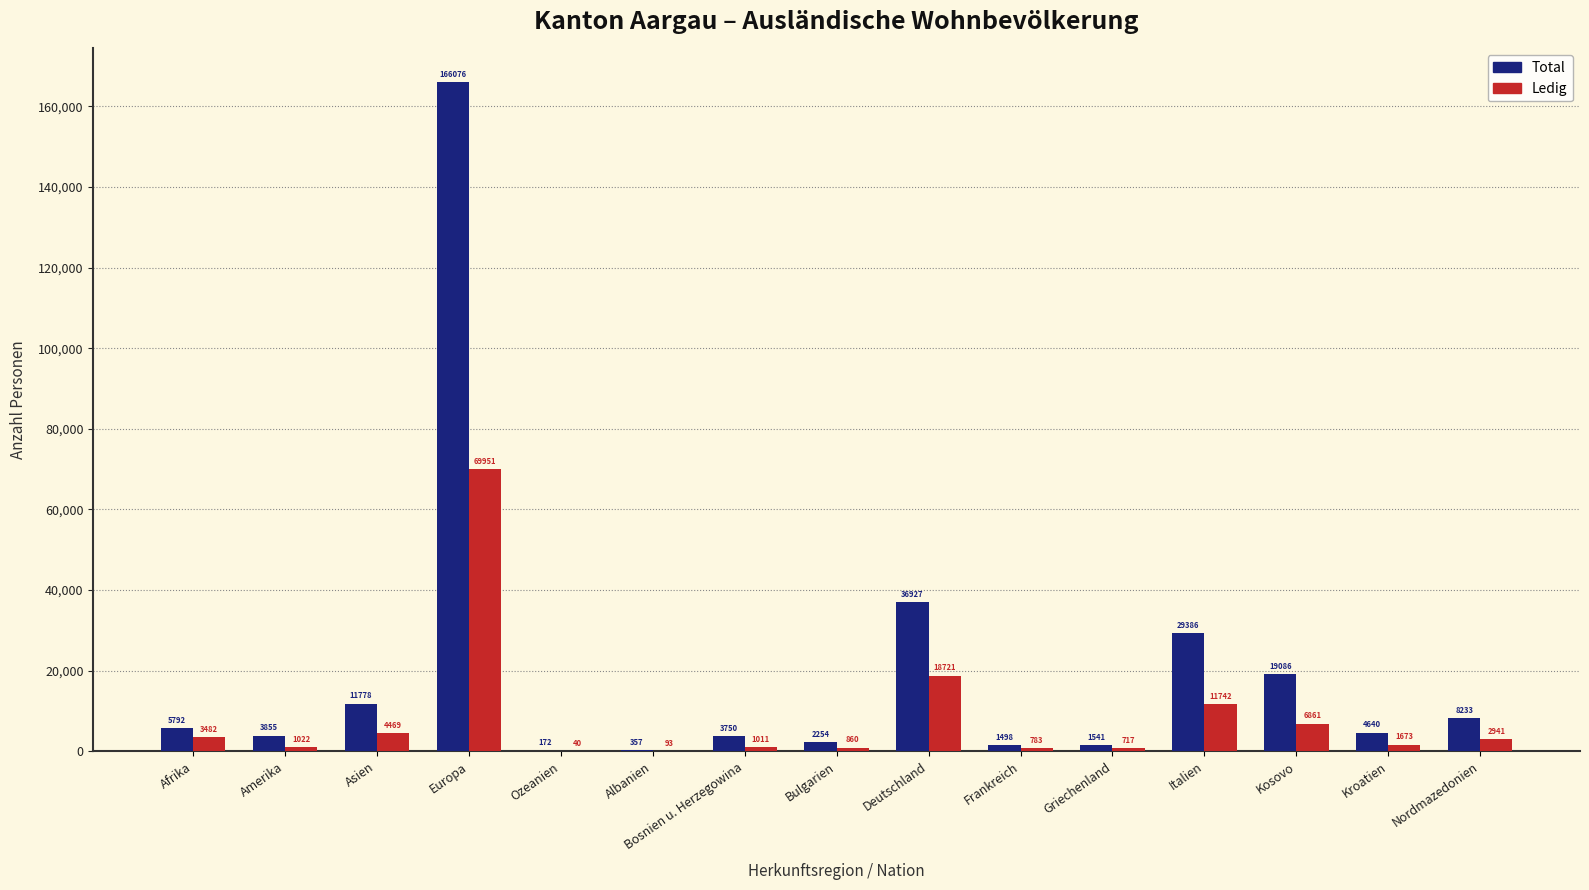

What is the difference between the Ledig values at Europa and Amerika?

68929